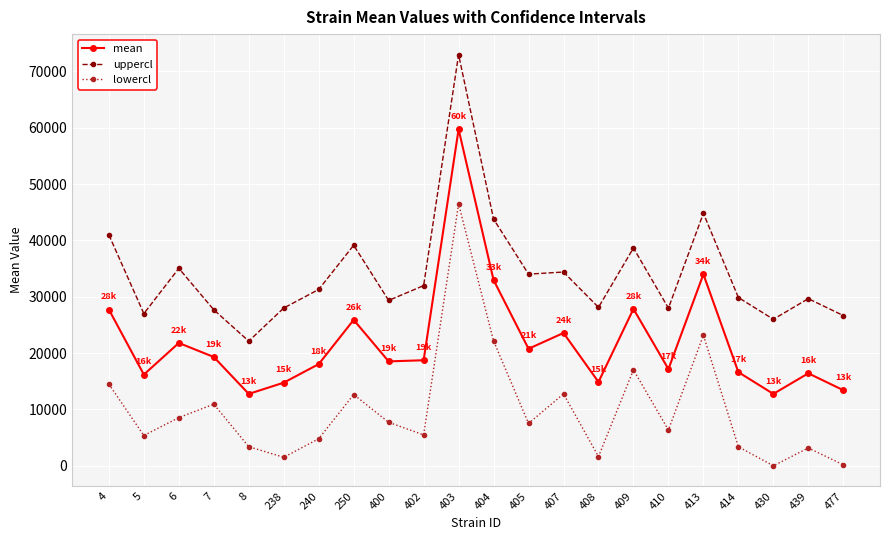

Rank the series at 410 from lowest to highest value.

lowercl, mean, uppercl